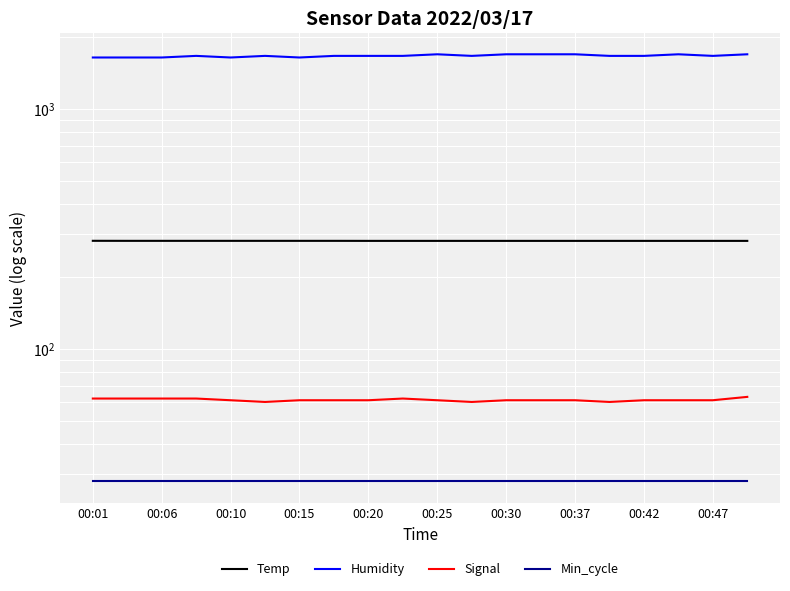

Between 13 and 17, which series saw the biggest shift?

Temp